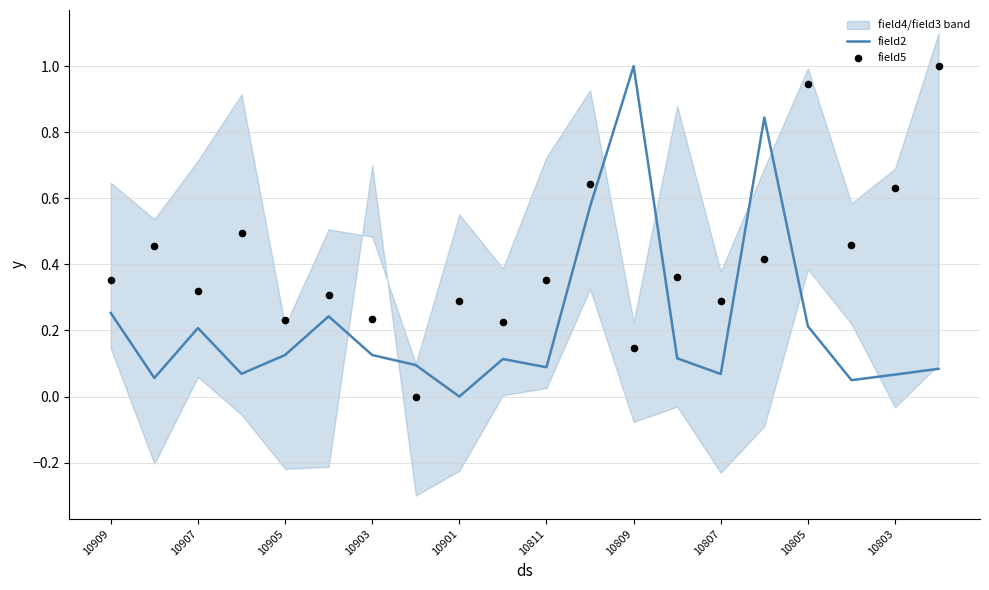

Which series has the largest Y range (max minus min)?

field2